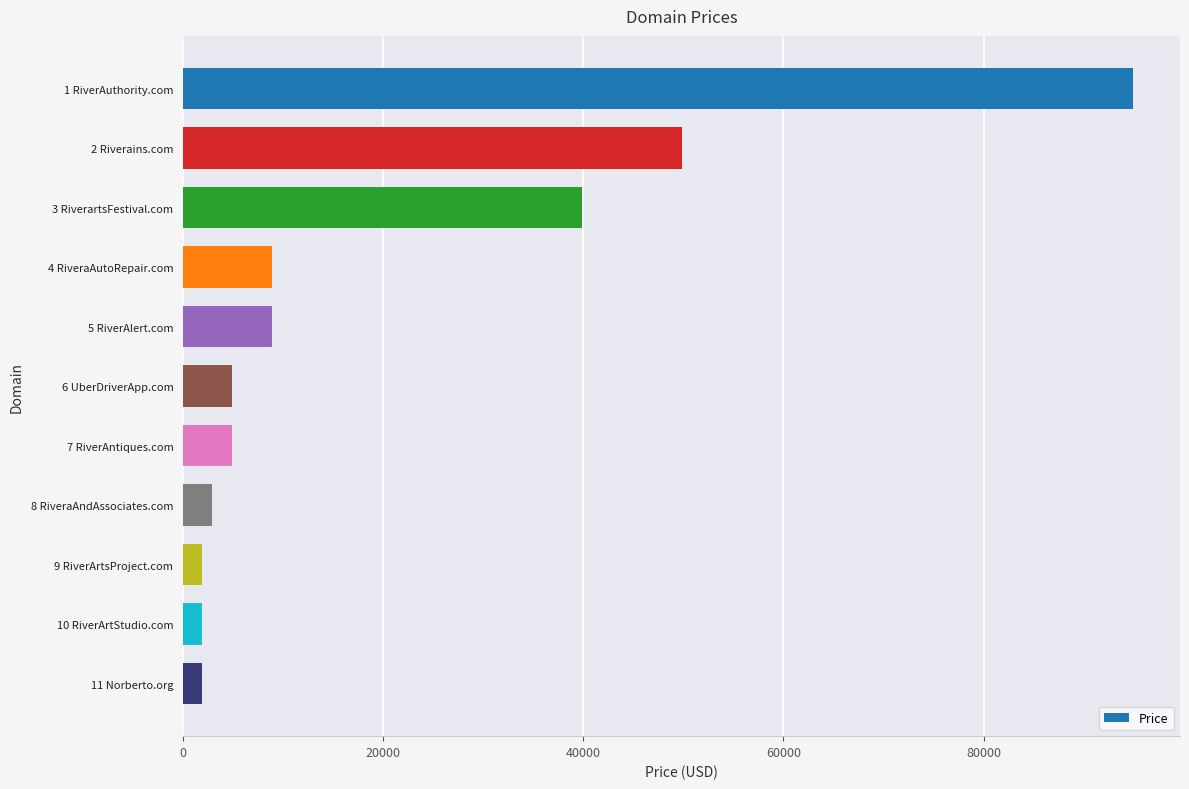

Where is the data nearest to the value 48388?

2 Riverains.com